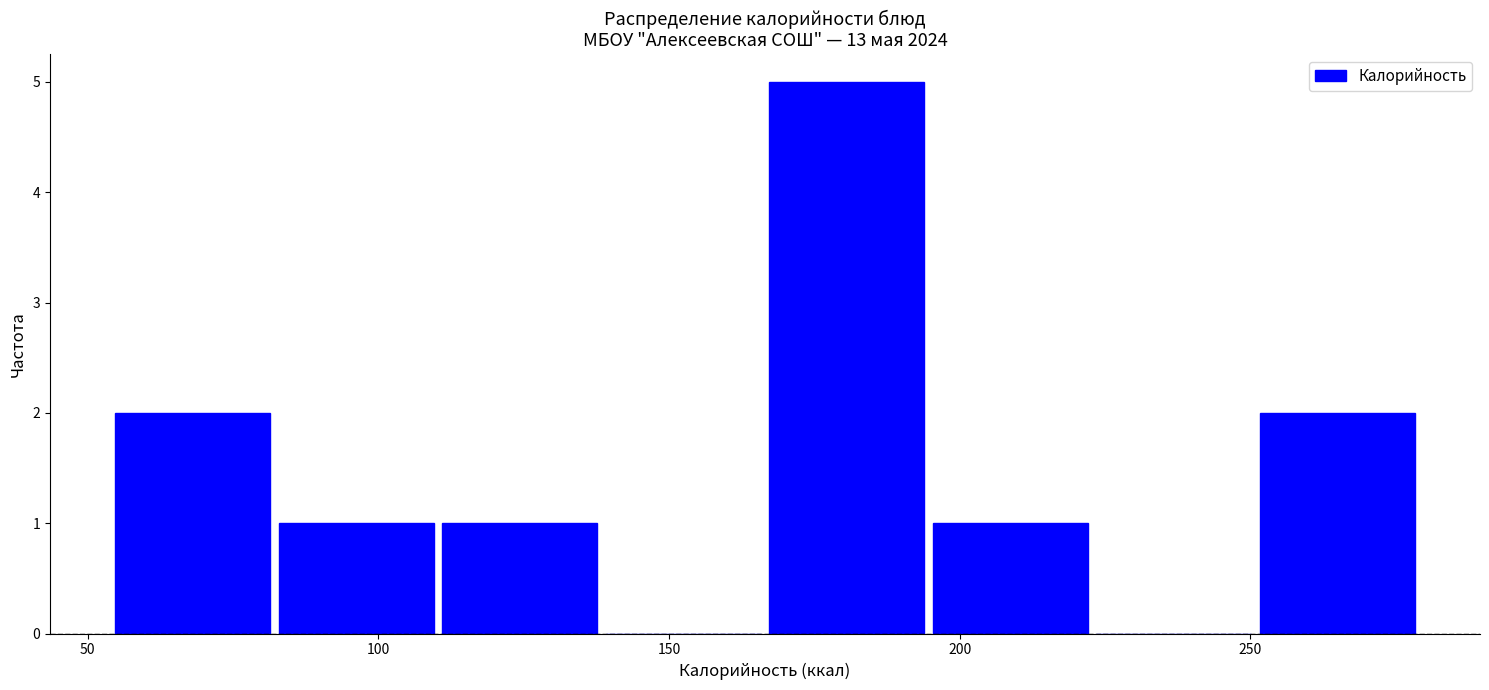

Over which range of the x-axis is the bar tallest?

165 to 195